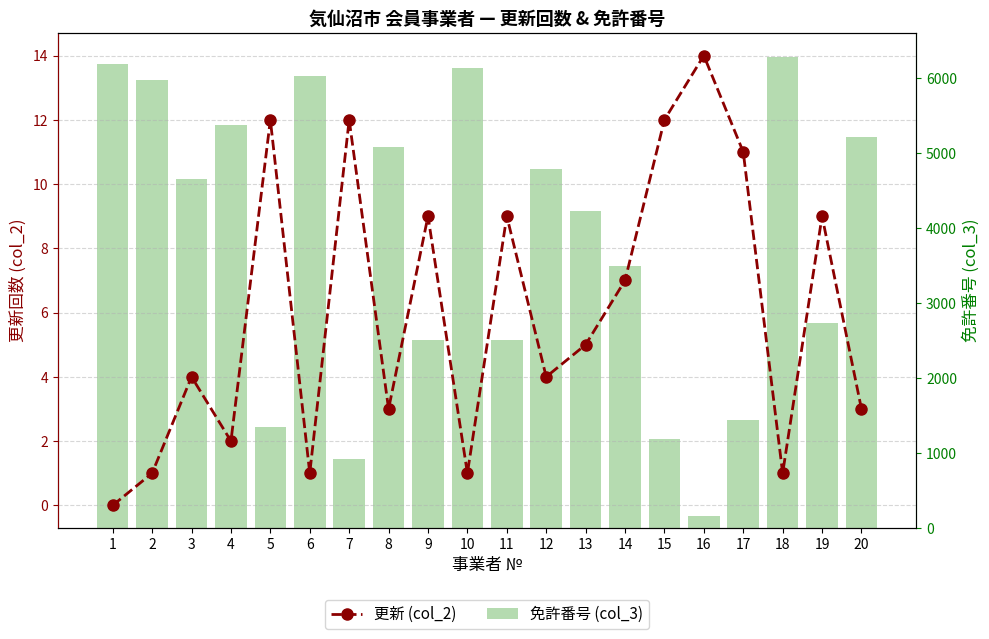

What is the value of the 免許番号 (col_3) bar at the 10th from the left?

6139